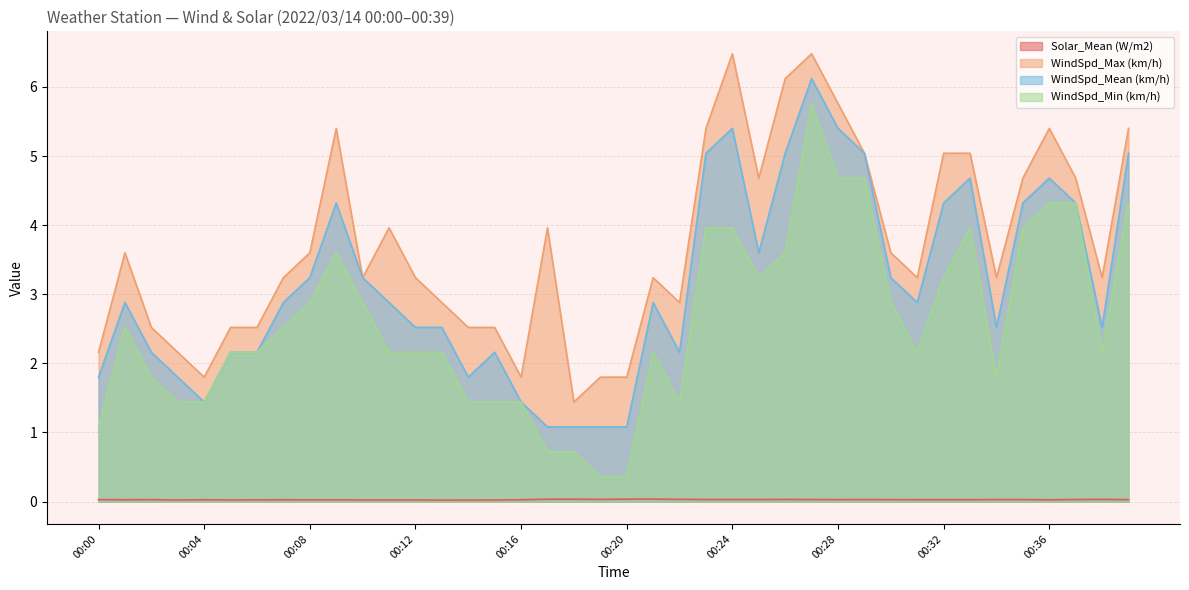

At which label does WindSpd_Mean (km/h) first exceed 2?

00:01